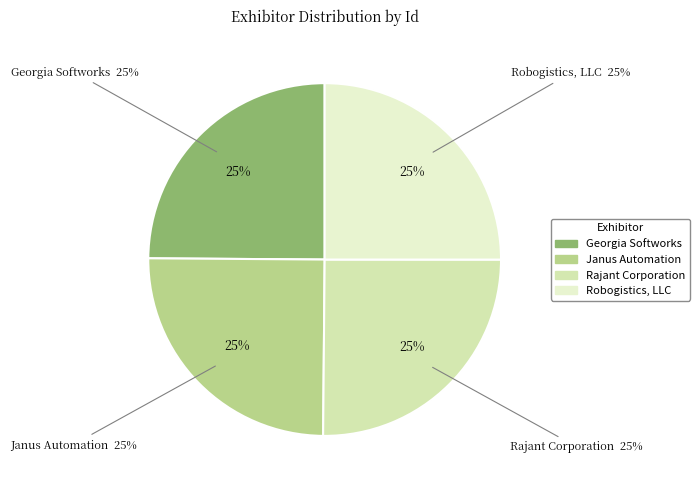

What percentage is the Rajant Corporation slice, to the nearest percent?

25%